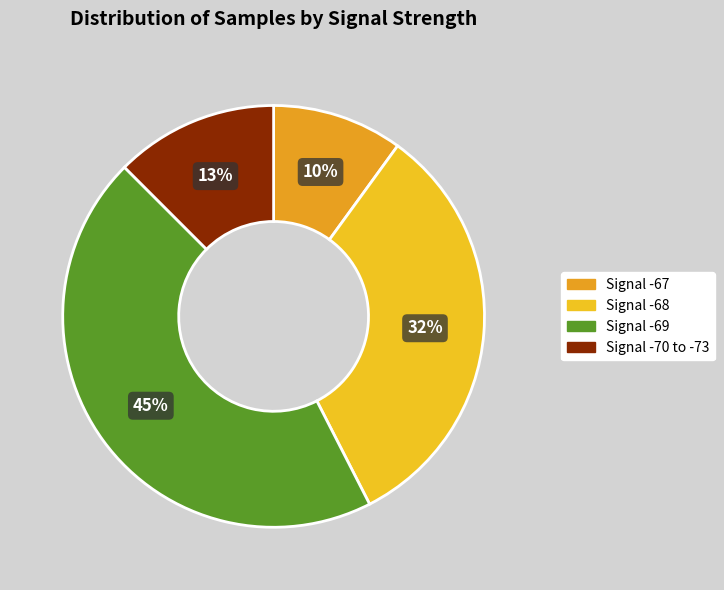

How many segments does this pie chart have?

4